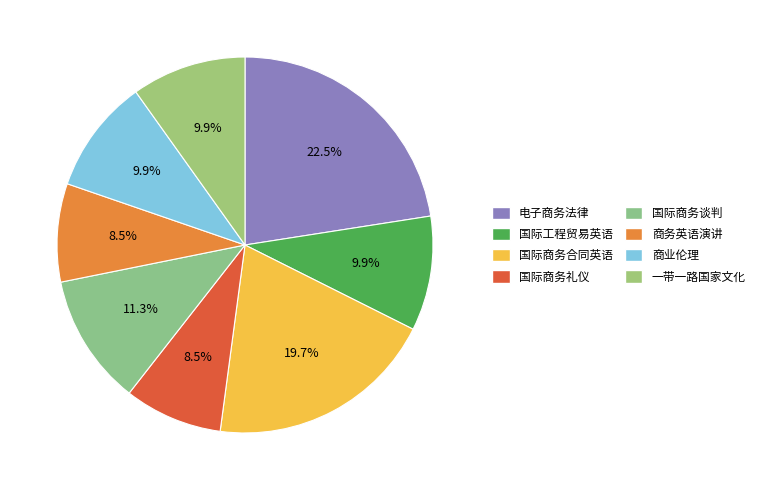

How many segments does this pie chart have?

8